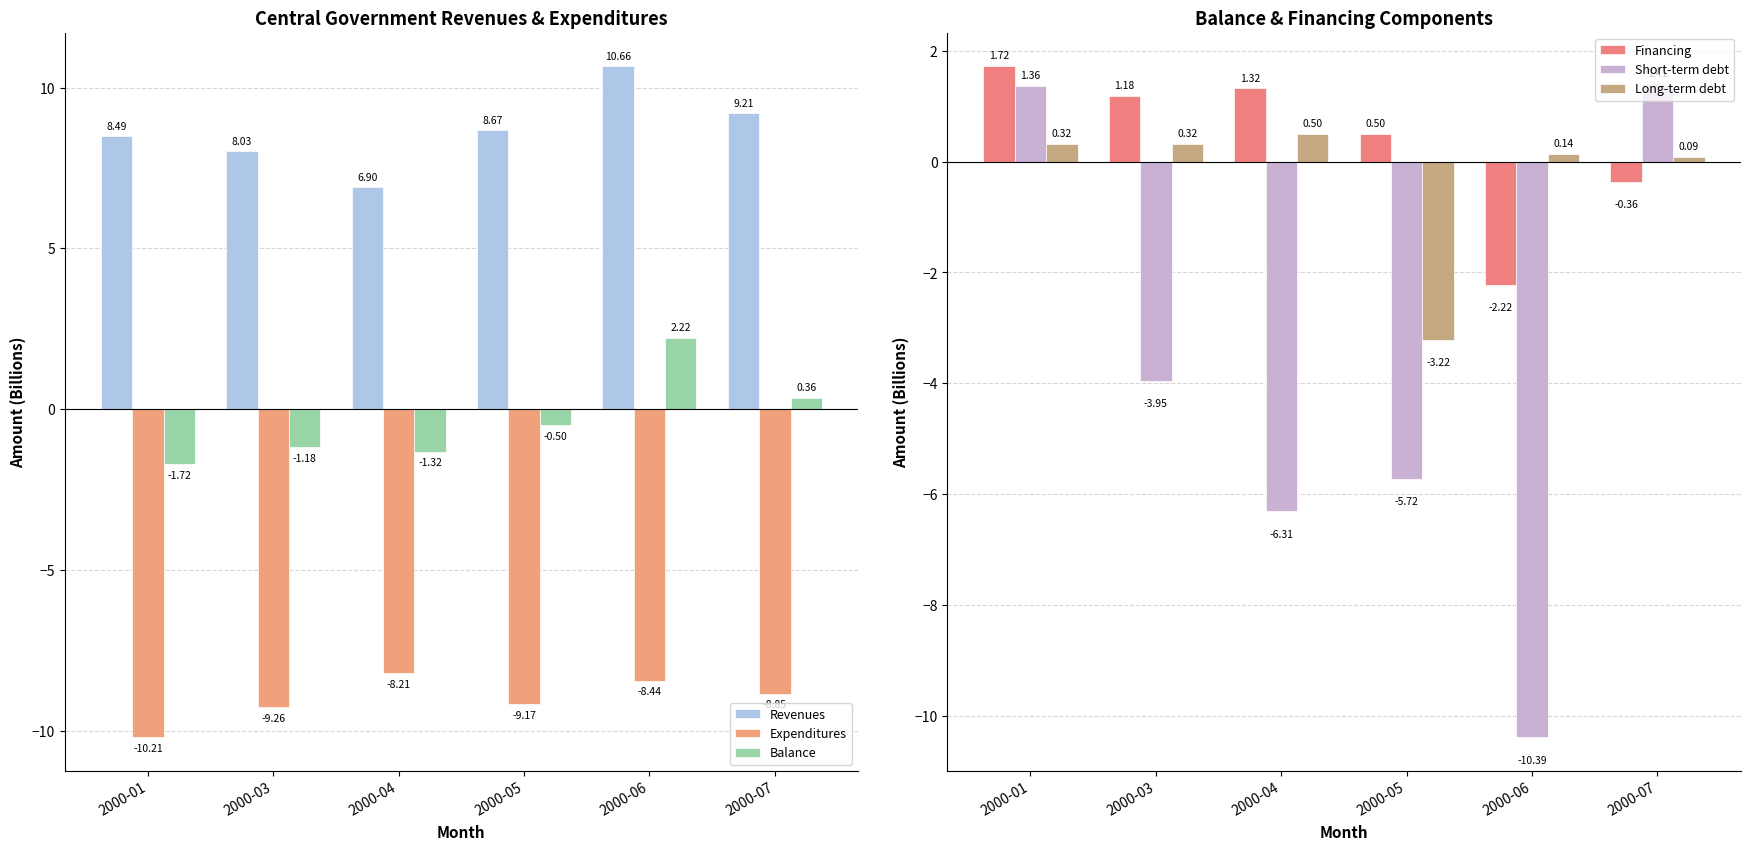

At which category is the sum across all series the highest?

2000-07